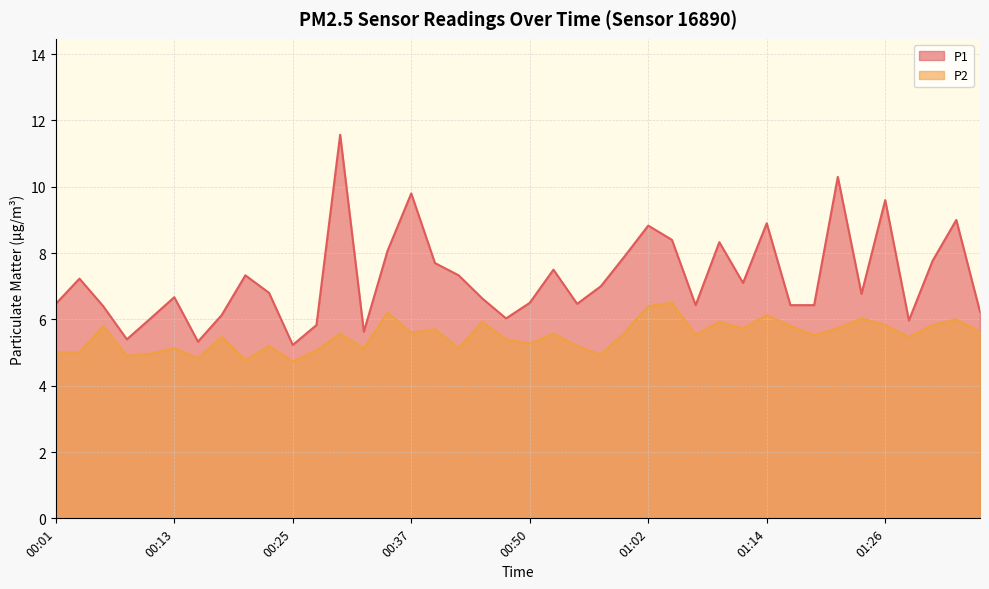

True or false: P2 and P1 cross at least once.

False